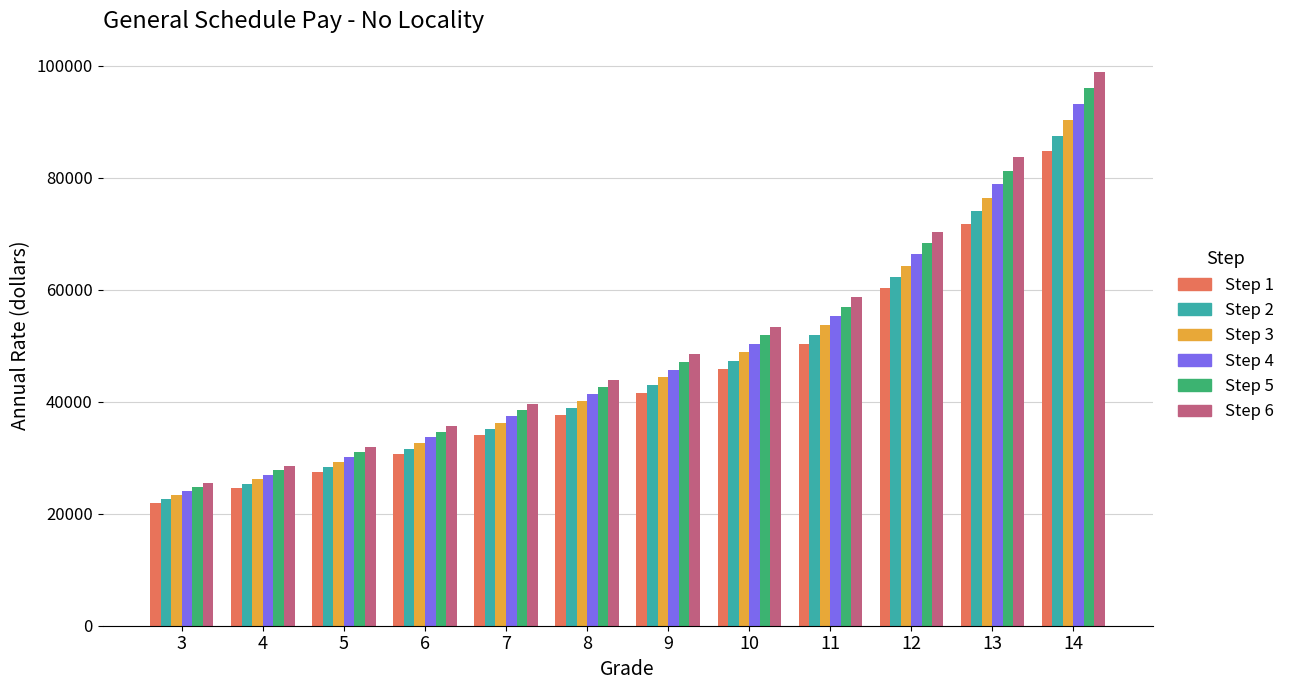

At which label is Step 2 closest to 55044?

11